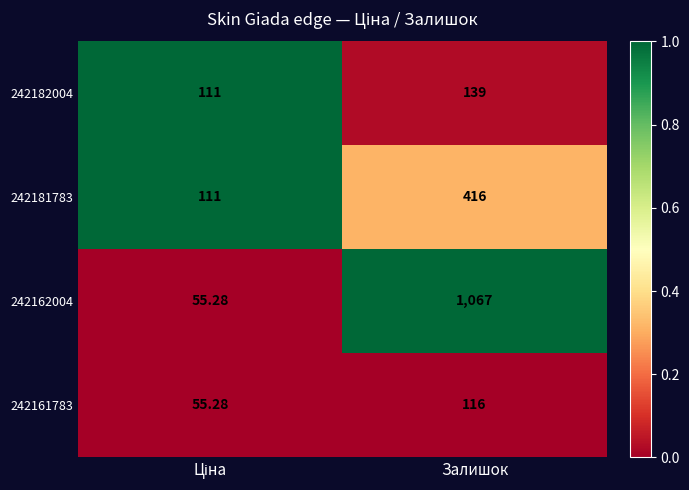

At which label does 242161783 reach its peak?

Залишок